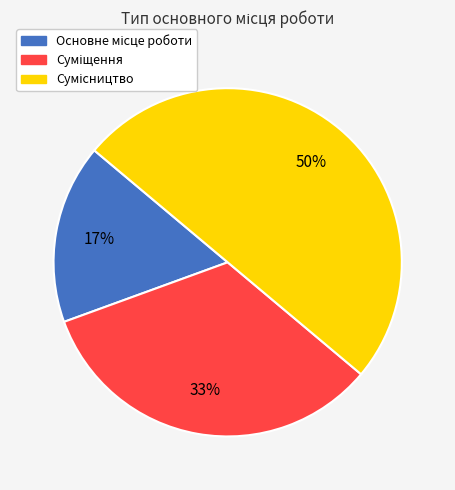

Count the number of slices in the pie.

3